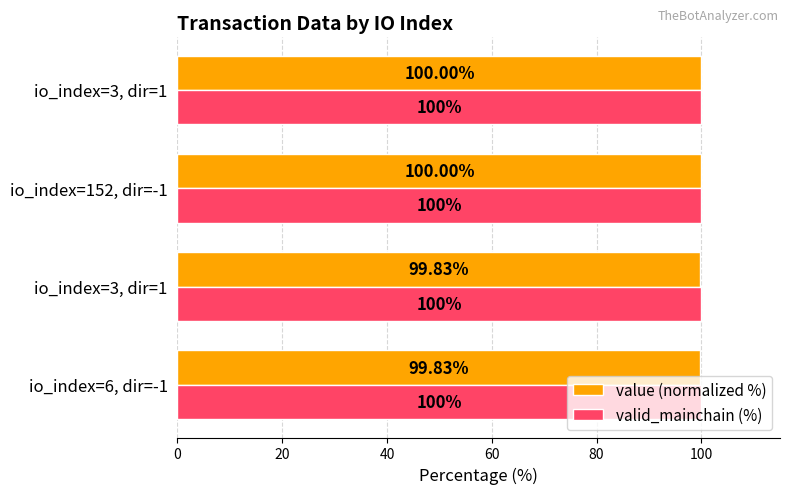

Which series has the largest range (max minus min)?

value (normalized %)